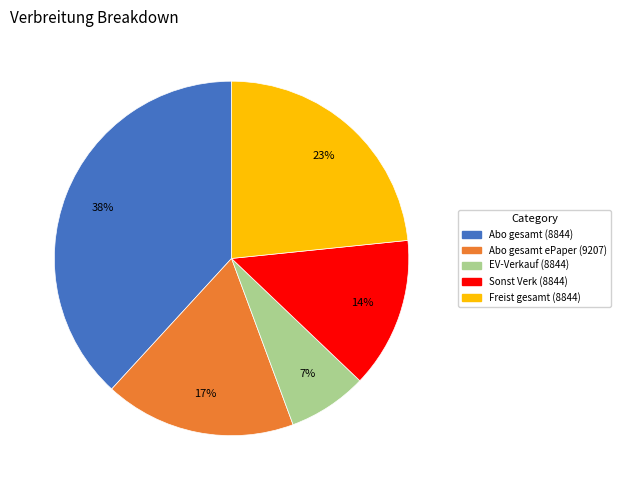

To the nearest percent, what is the difference between the Abo gesamt (8844) and EV-Verkauf (8844) slice percentages?

31%